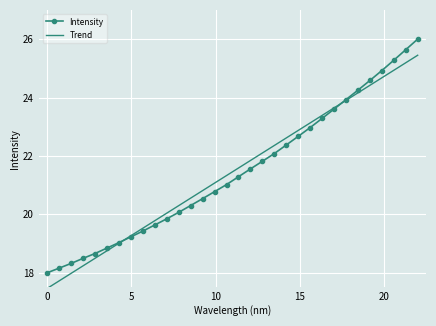

List the series in order of their peak value, highest first.

Intensity, Trend